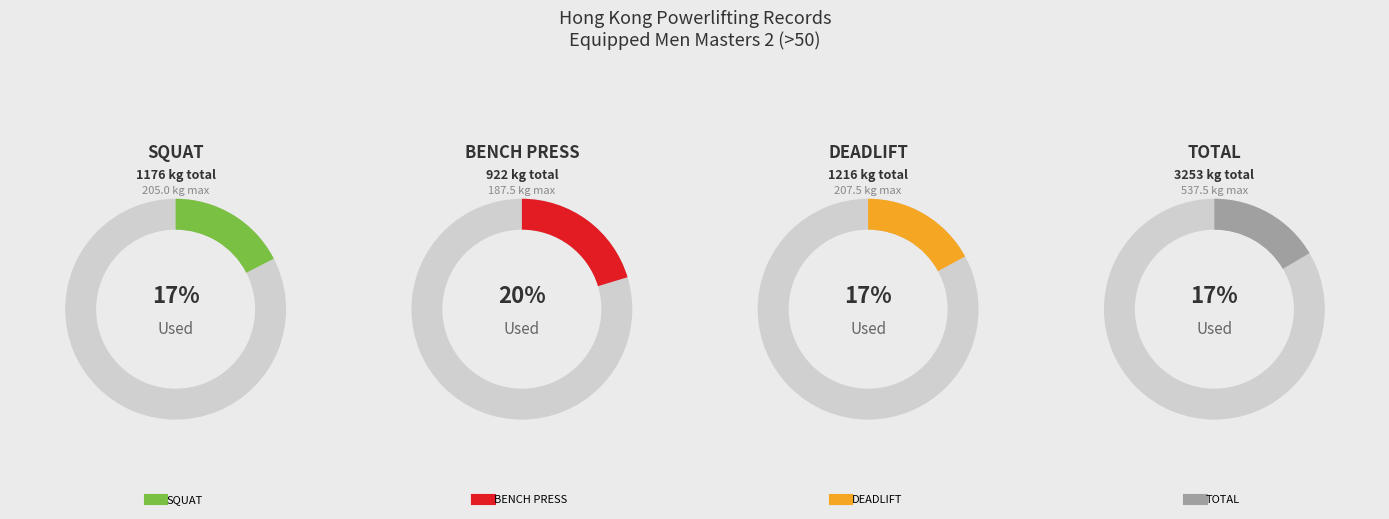

At 83kg, list the series in order from largest to smallest.

TOTAL, DEADLIFT, SQUAT, BENCH PRESS